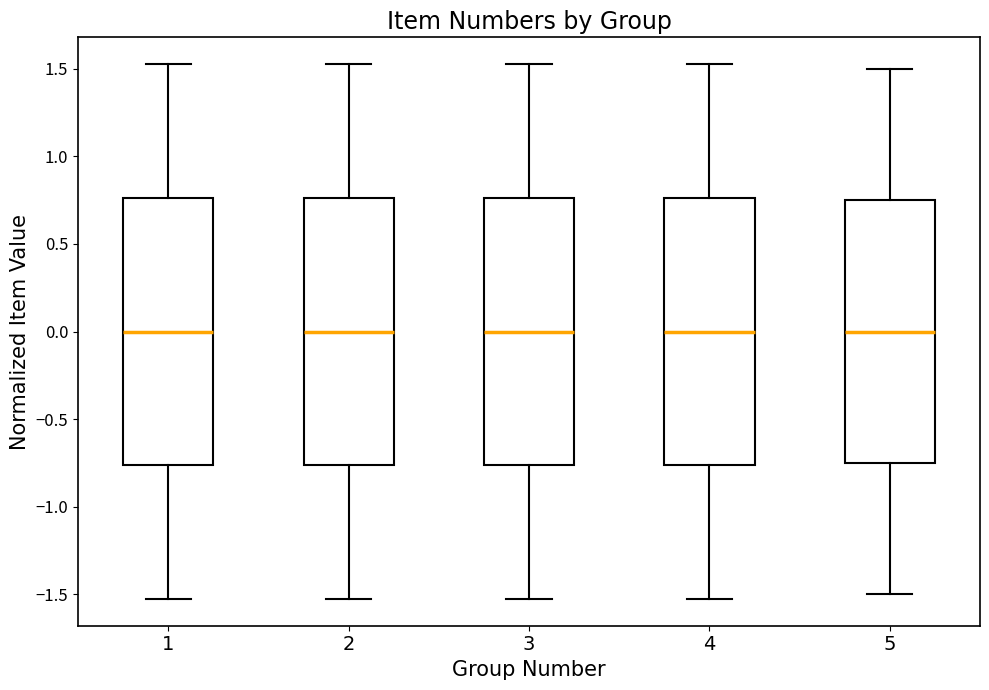

Reading left to right, transcribe this box plot: for each box, give where its median line is, the range the box spans, and where its two whiskers end, as read against the y-axis. The values are not printed on the chart, so give them approximately, as read against the axis.

1: median 0.00, box -0.75 to 0.75, whiskers -1.55 to 1.55
2: median 0.00, box -0.75 to 0.75, whiskers -1.55 to 1.55
3: median 0.00, box -0.75 to 0.75, whiskers -1.55 to 1.55
4: median 0.00, box -0.75 to 0.75, whiskers -1.55 to 1.55
5: median 0.00, box -0.75 to 0.75, whiskers -1.50 to 1.50